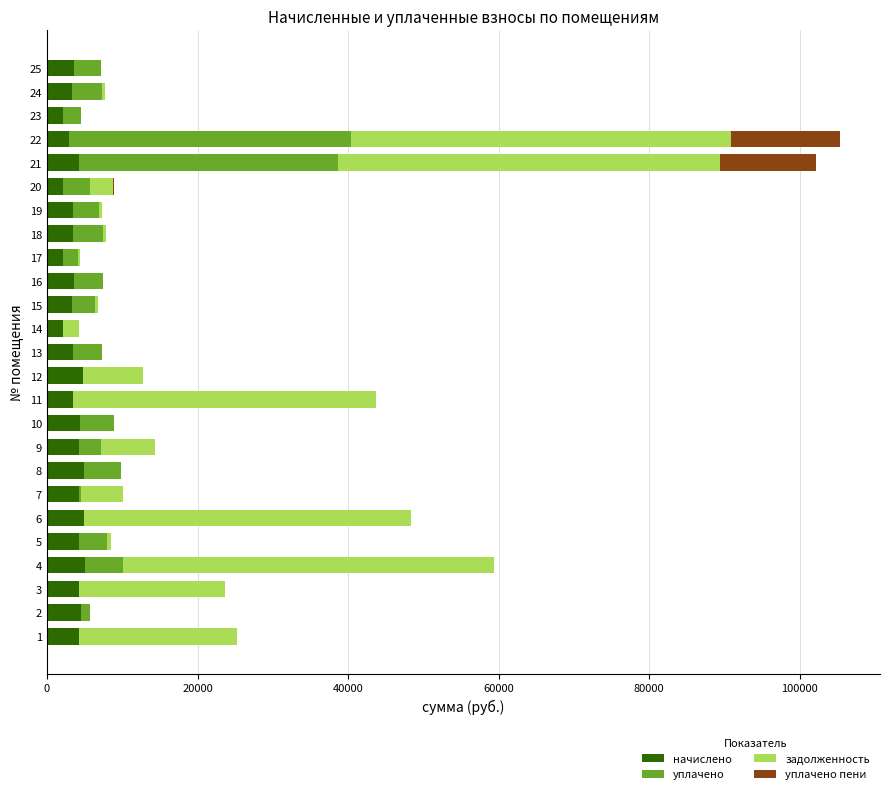

What is the highest value of the начислено series?

5030.8